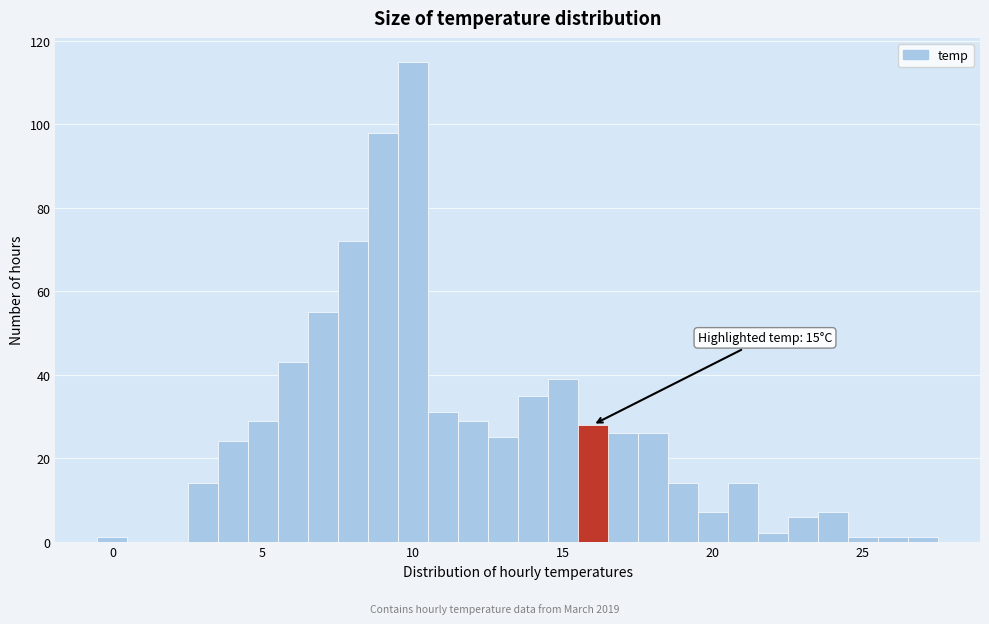

Around what value on the x-axis is the tallest bar? Give the approximate position of its centre, as read against the axis.

10.0